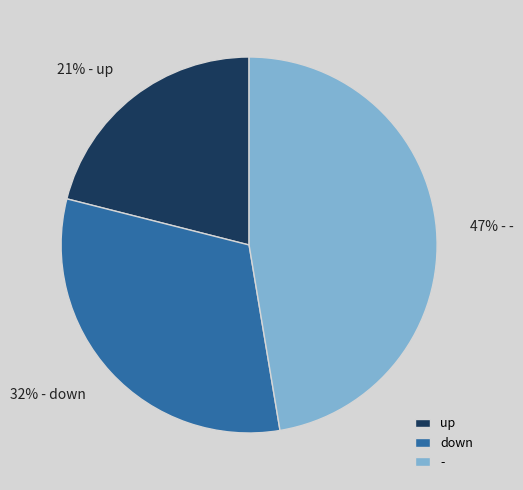

How many slices are in this pie chart?

3